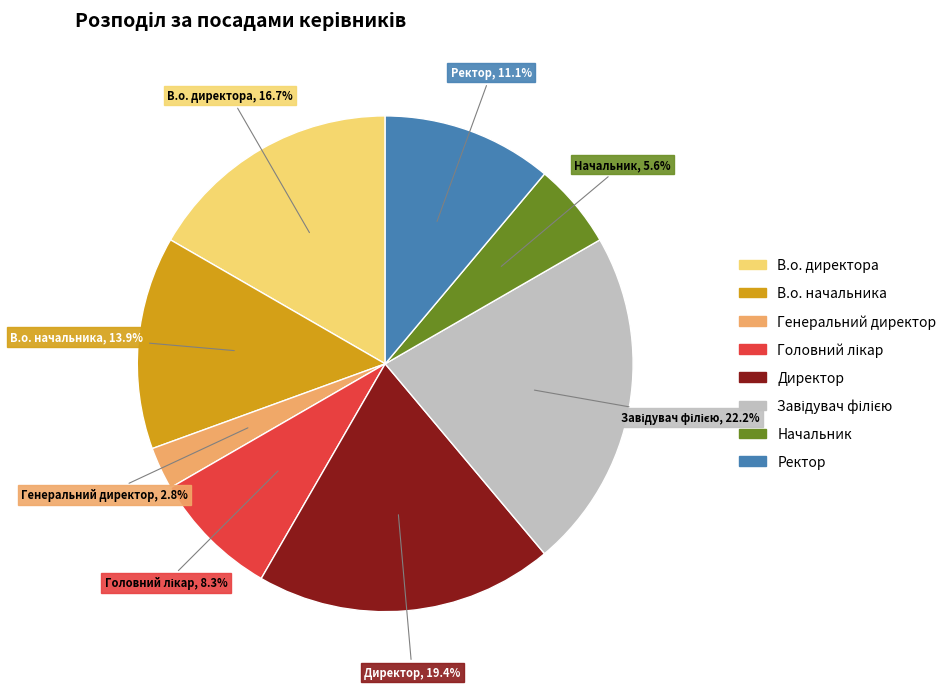

What is the ratio of the value at Генеральний директор to the value at Начальник?

0.5